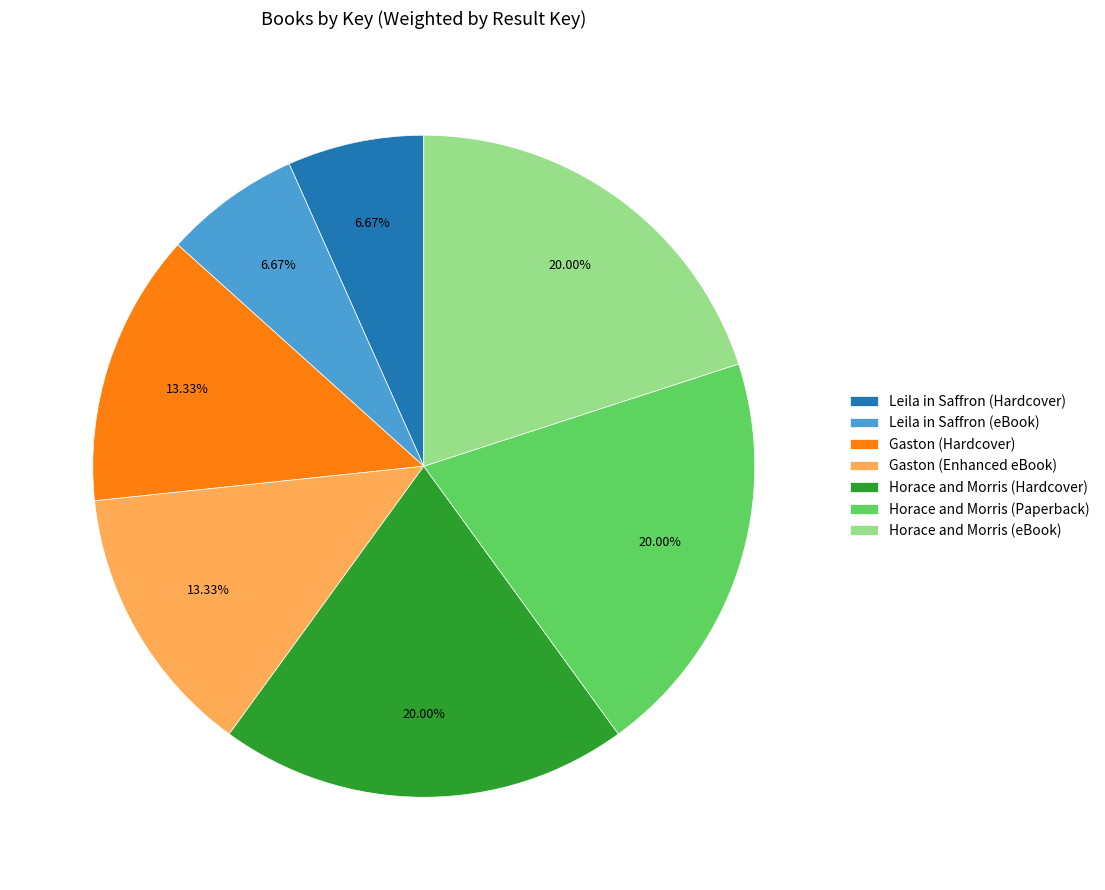

Is there a majority slice in this chart?

No